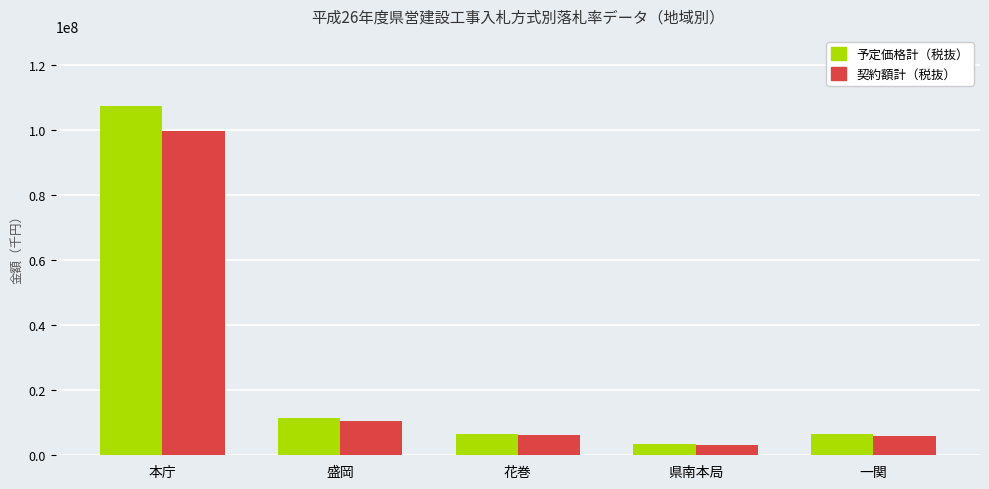

Between 花巻 and 県南本局, which series saw the biggest shift?

予定価格計（税抜）